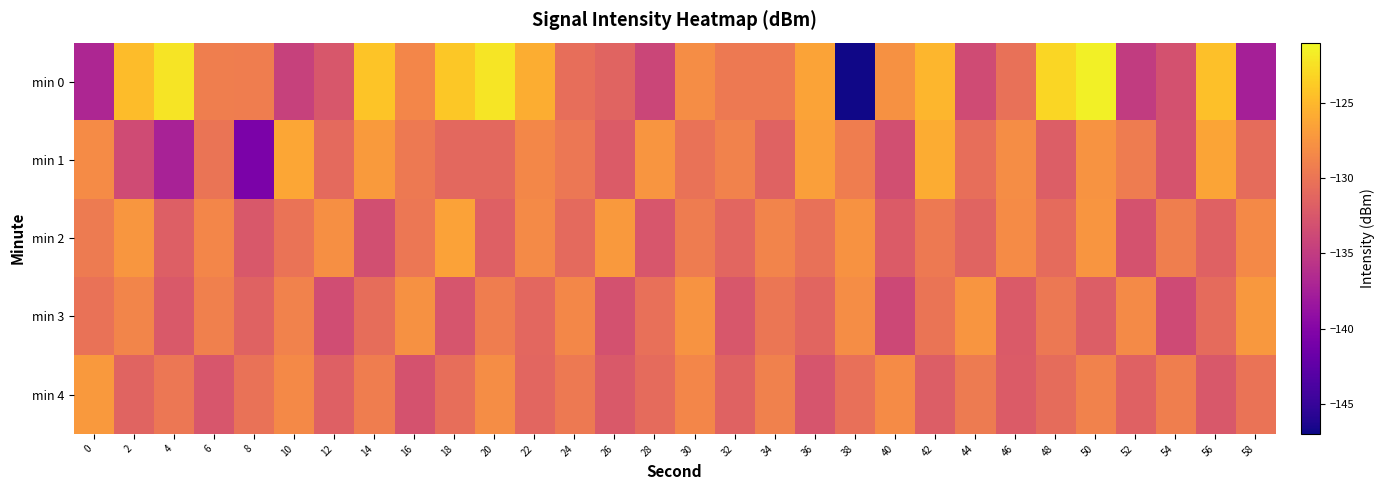

Which series has the widest spread of values?

row_0